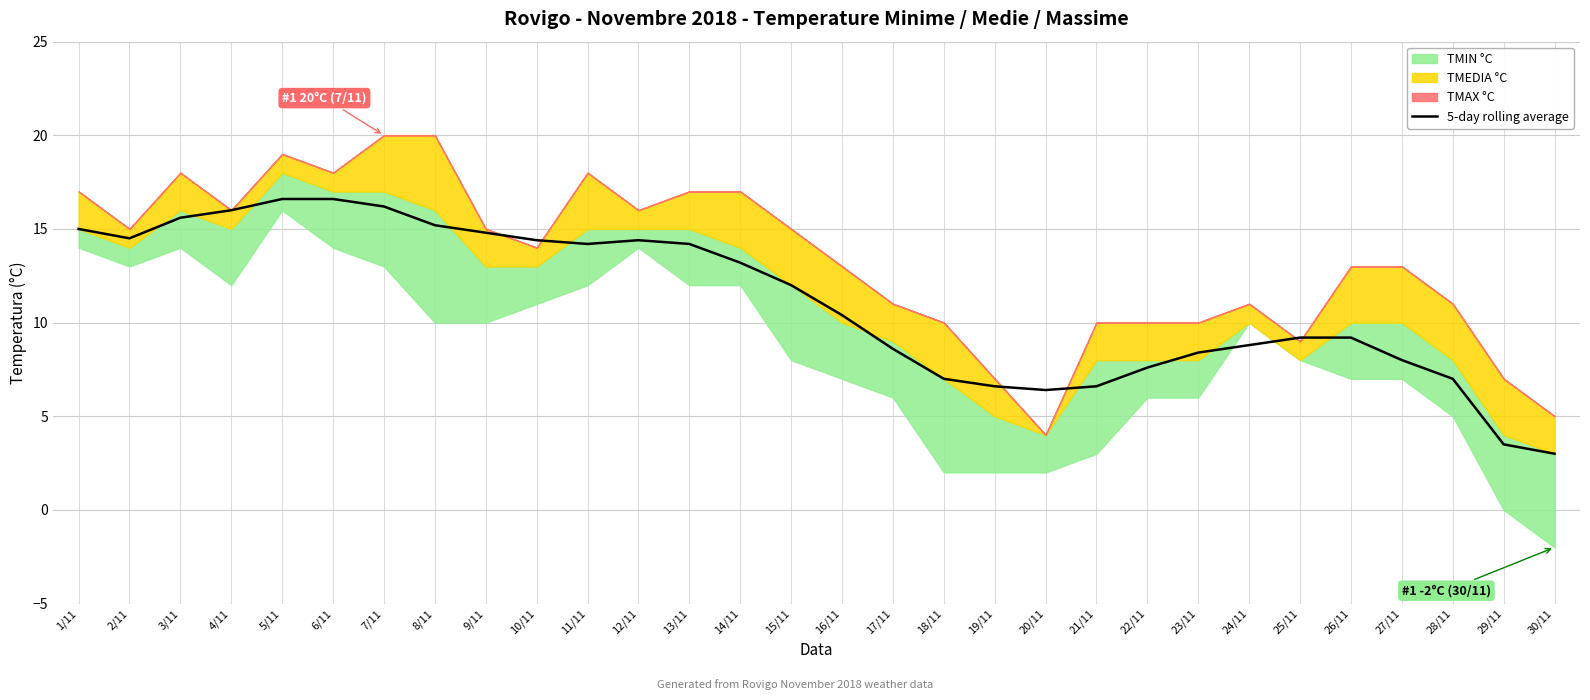

What is the difference between the maximum and minimum values?

13.6